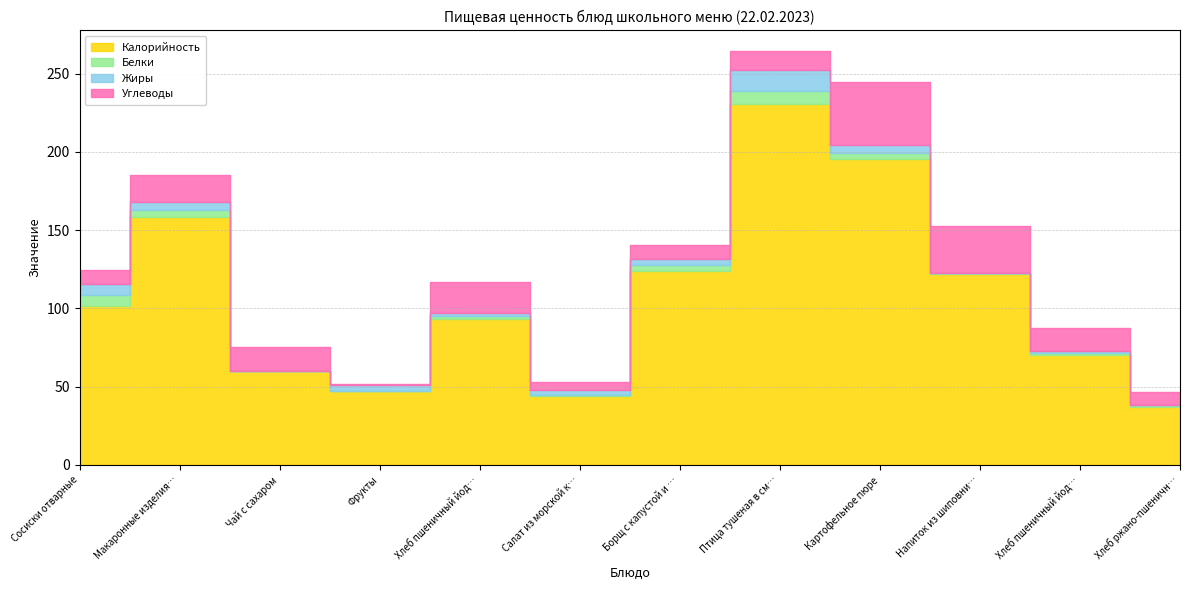

What is the total value across all series at Птица тушеная в сметанном соусе?

264.3